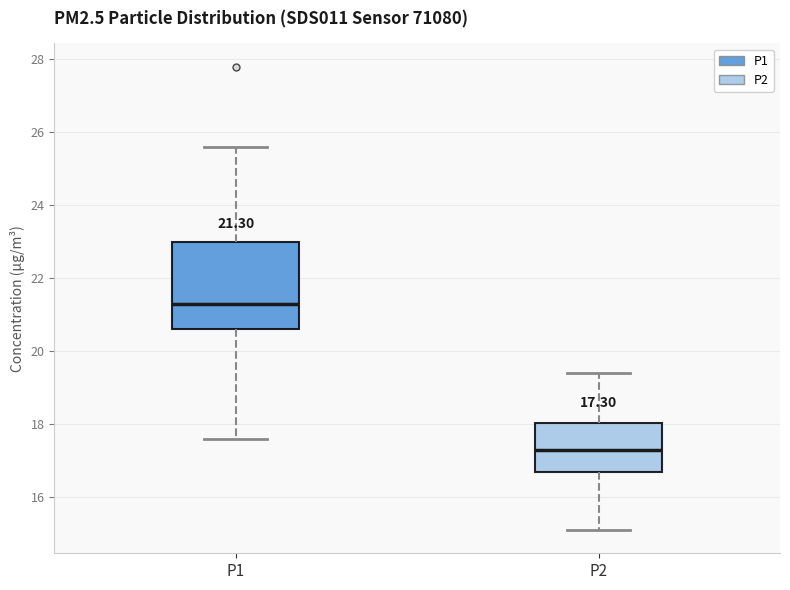

Which box's median line is the highest?

P1